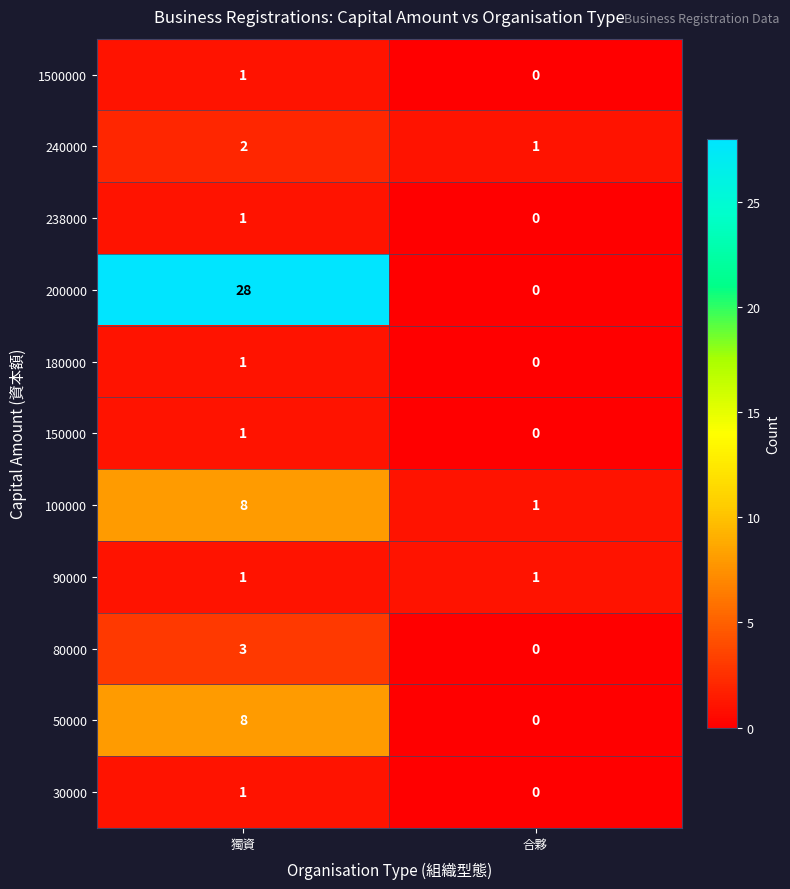

Is it true that 100000 equals 1 at 合夥?

True